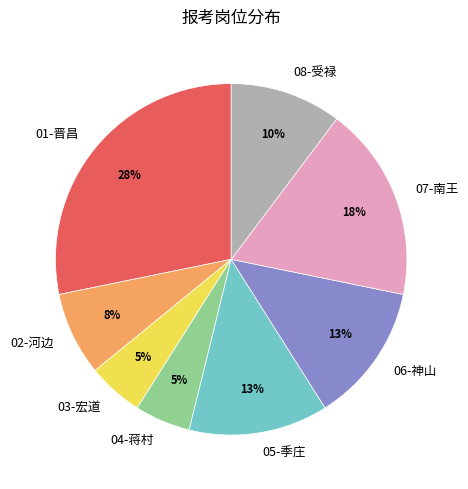

True or false: 03-宏道 accounts for 22% of the total.

False